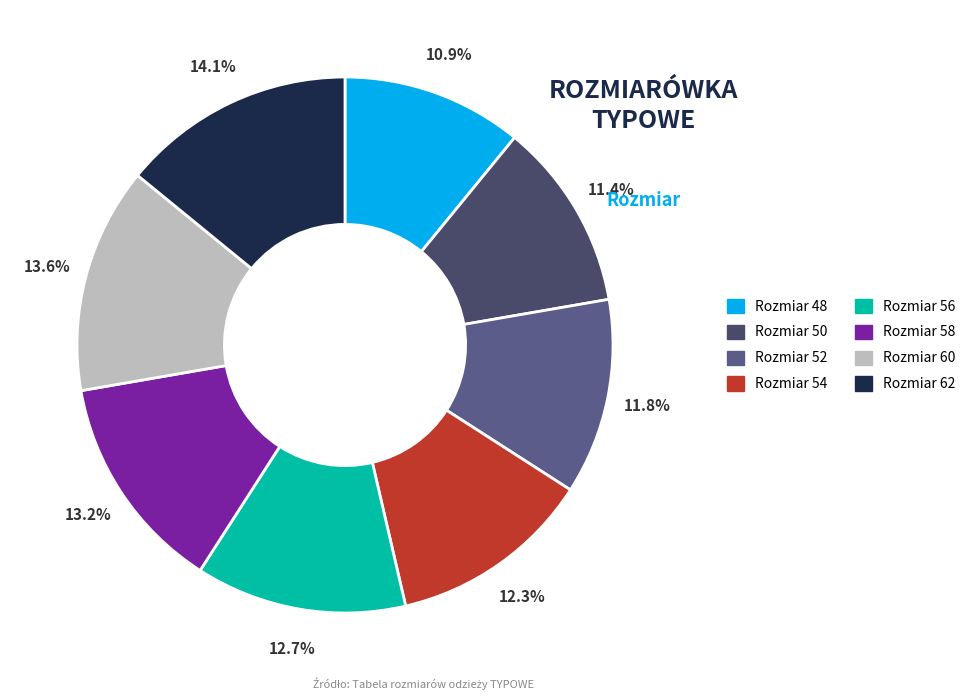

To the nearest percent, what is the difference between the largest and smallest slice percentages?

3%